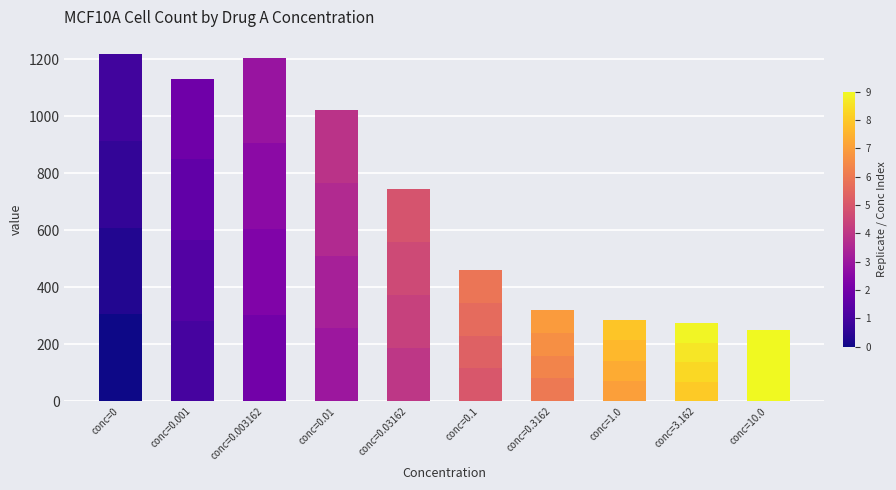

What position from the left is conc=0?

1